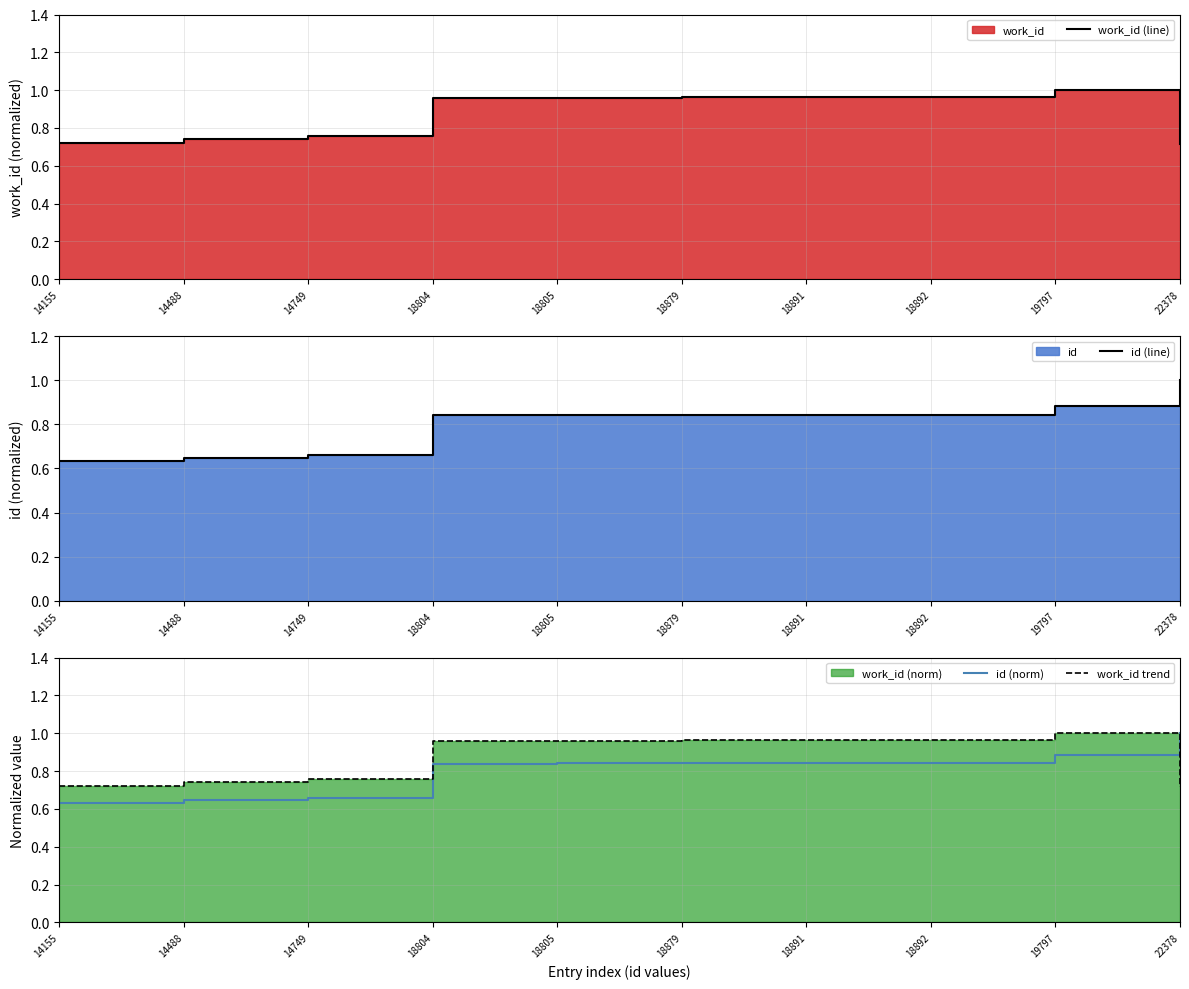

What is the spread (max minus min) of values at 14488?

0.1